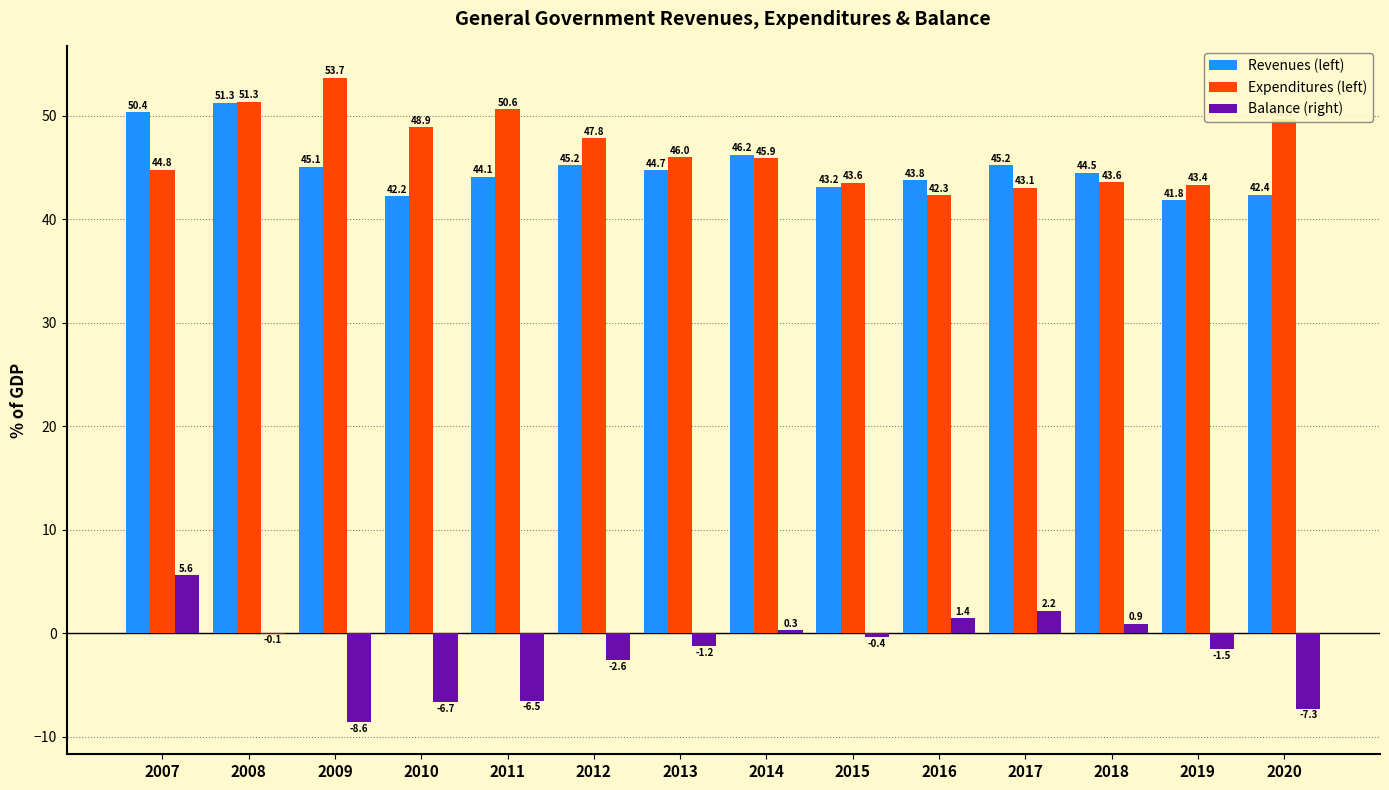

Is the value of Balance (right) at 2017 greater than the value of Expenditures (left) at 2013?

No